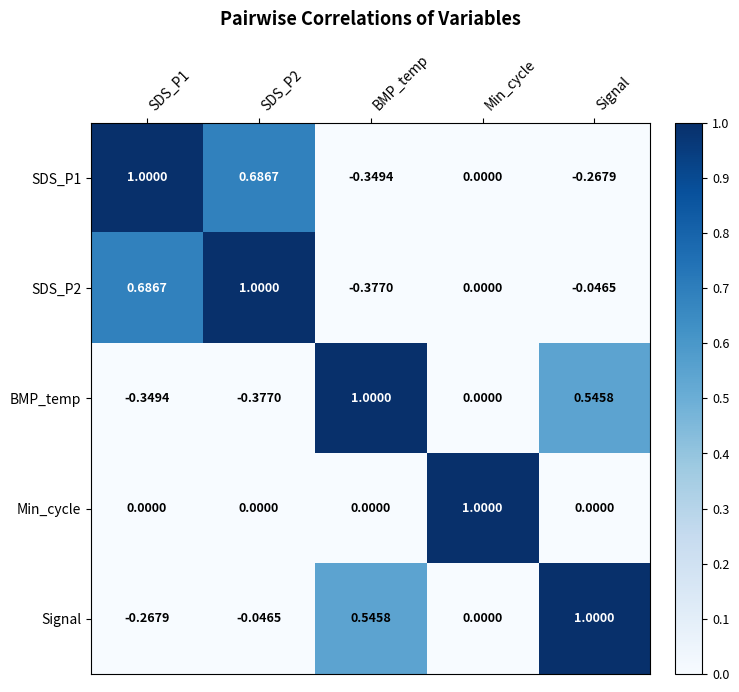

At which label does Signal first exceed 0?

BMP_temp